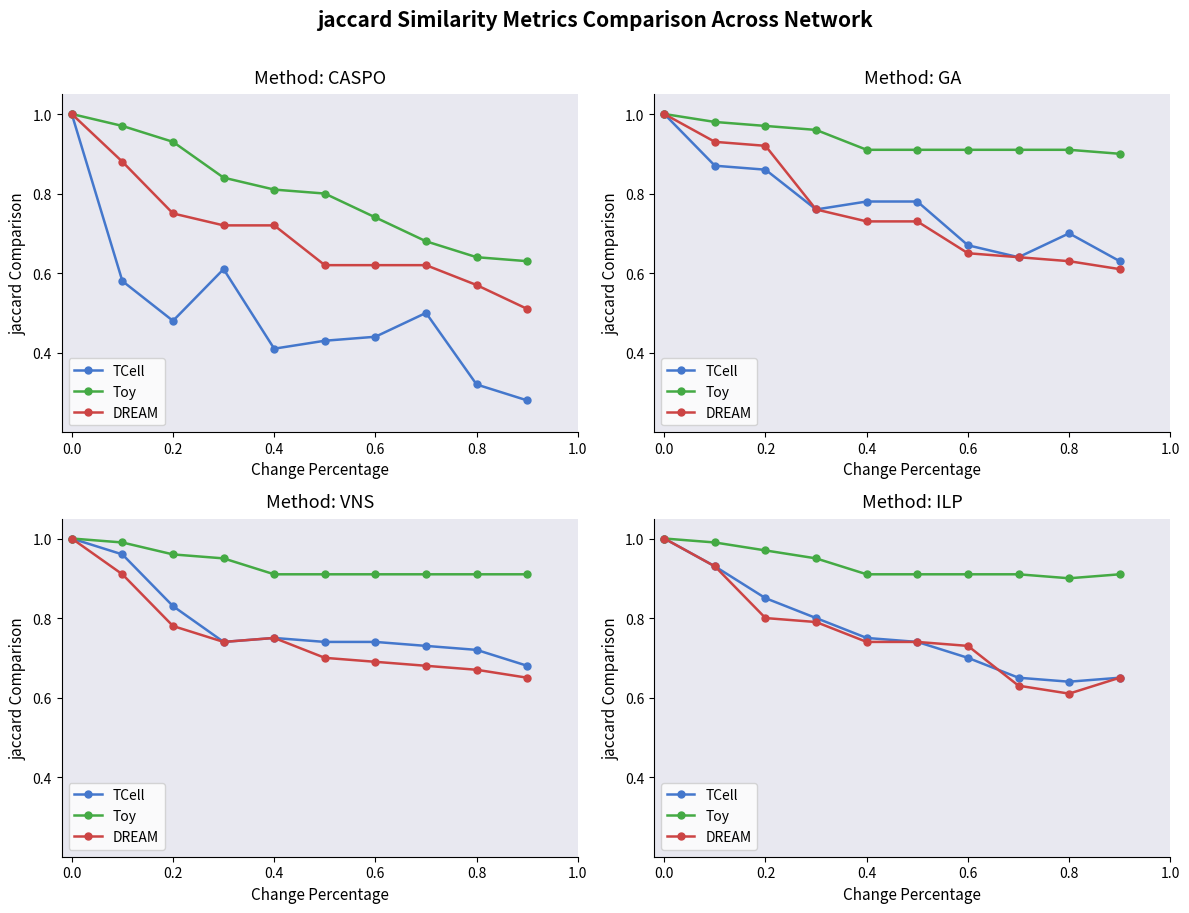

At 0.0, list the series in order from smallest to largest.

TCell, Toy, DREAM